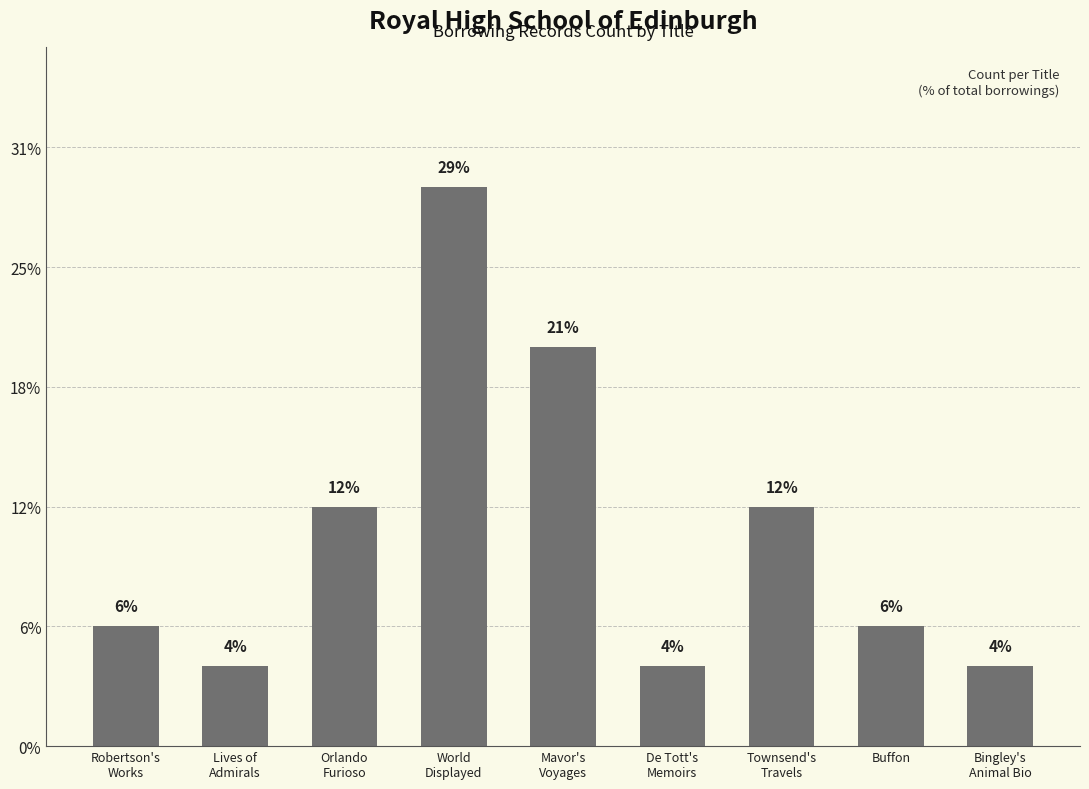

Does the chart contain any negative values?

No